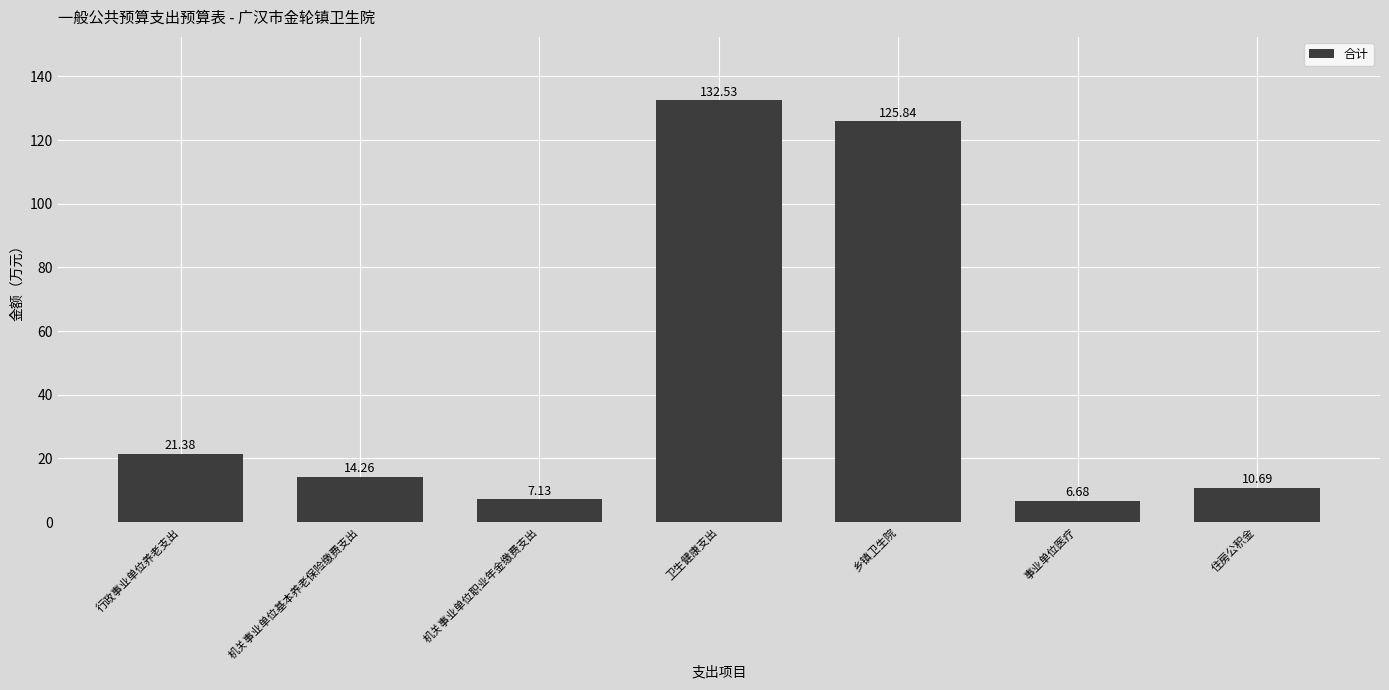

List the labels in order of value, largest first.

卫生健康支出, 乡镇卫生院, 行政事业单位养老支出, 机关事业单位基本养老保险缴费支出, 住房公积金, 机关事业单位职业年金缴费支出, 事业单位医疗